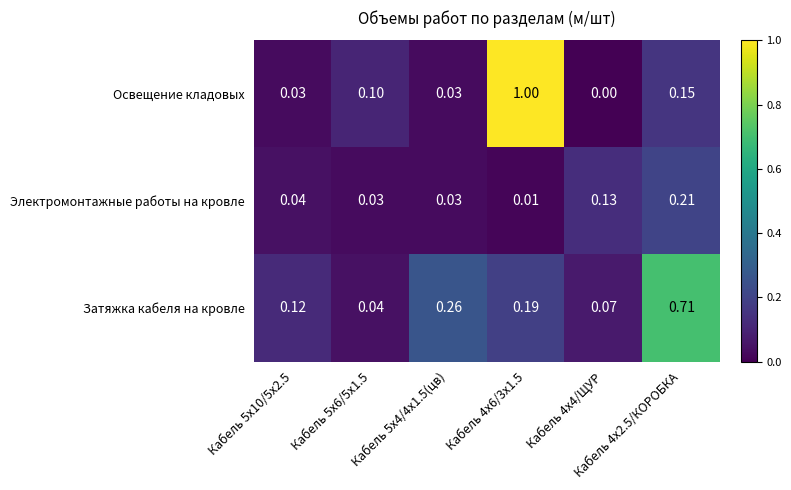

At which category is the sum across all series the highest?

Кабель 4х6/3х1.5